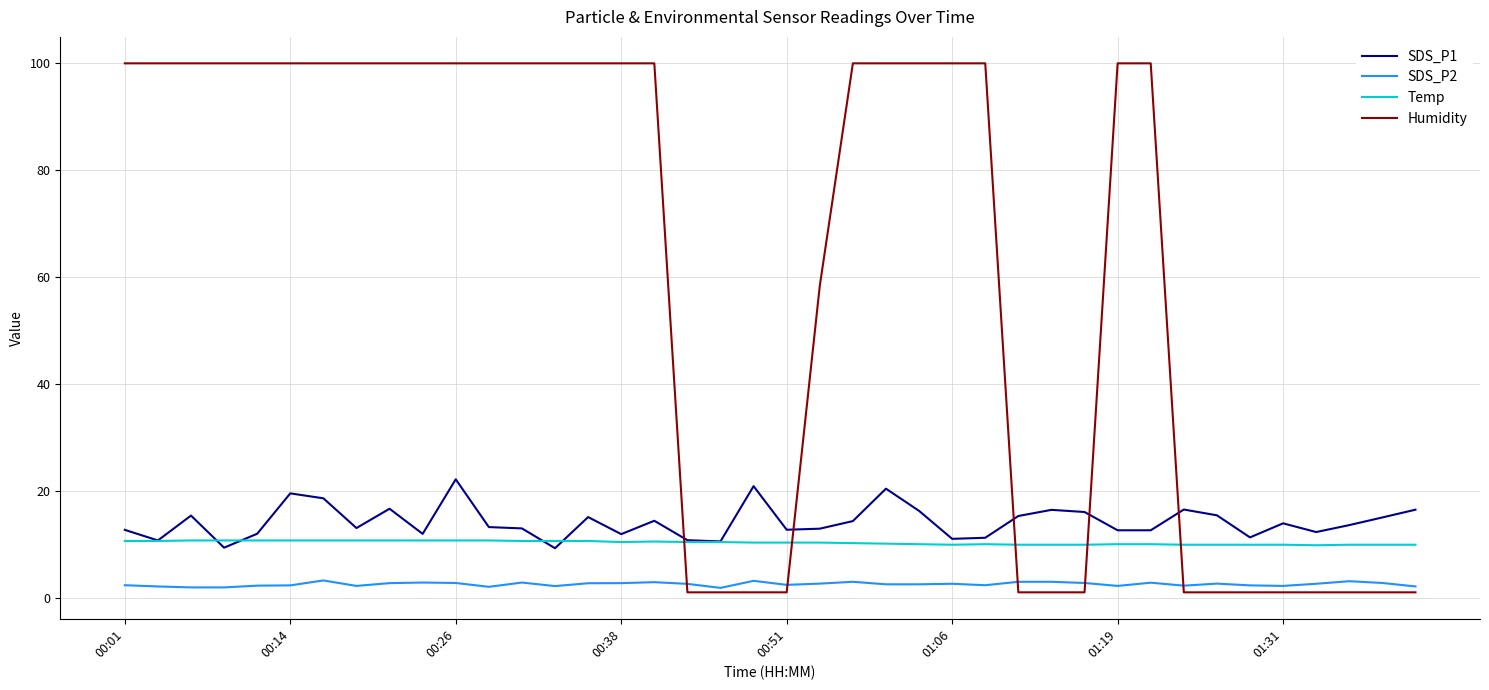

Which series has the largest total across all categories?

Humidity